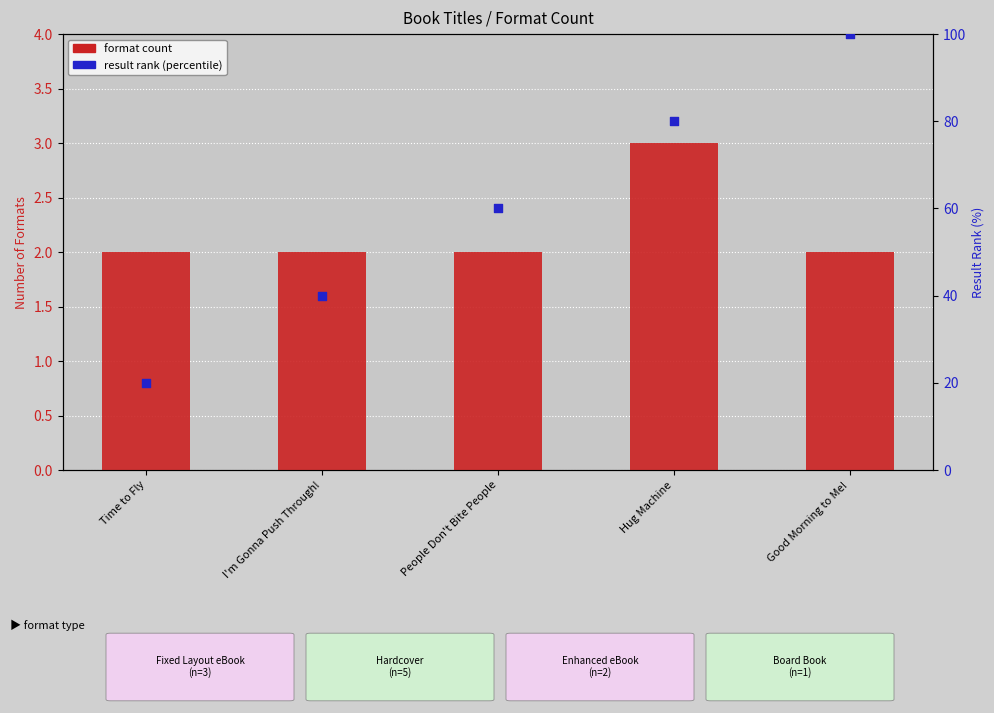

Which series contains the lowest Y value?

format count